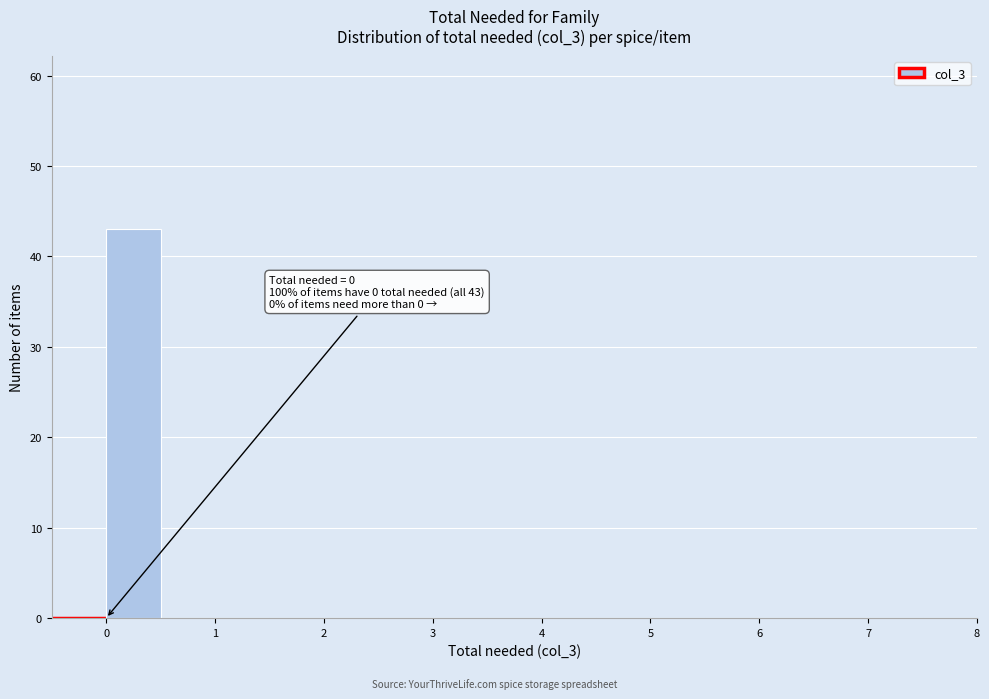

Which range on the x-axis has the tallest bar?

0.0 to 0.5